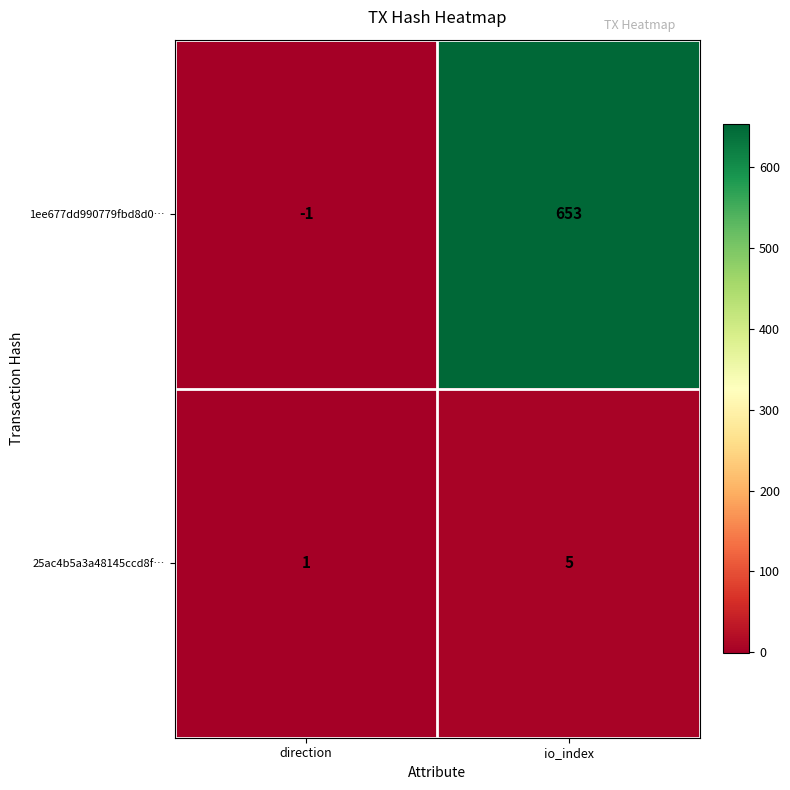

Which series changed the most between direction and io_index?

1ee677dd990779fbd8d0…